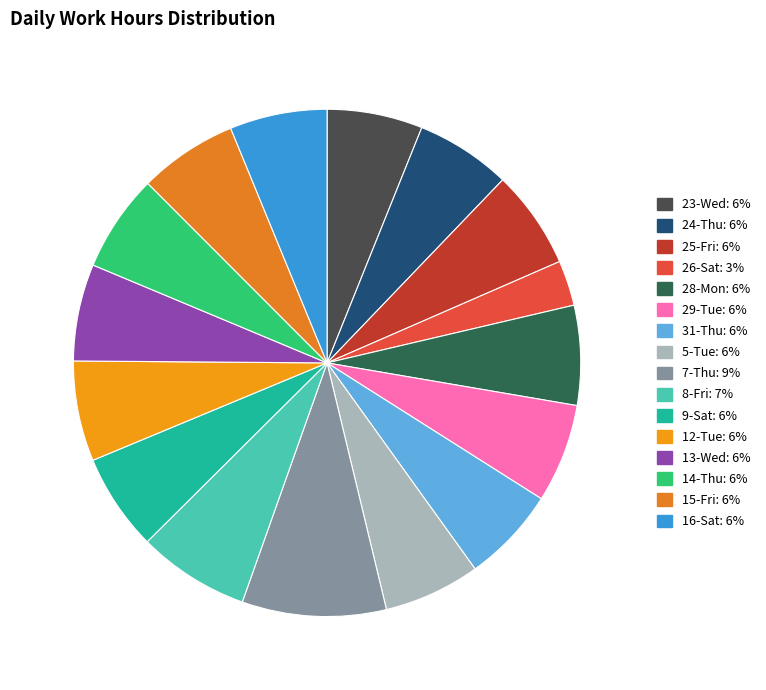

Rank the categories by value from lowest to highest.

26-Sat, 24-Thu, 23-Wed, 31-Thu, 5-Tue, 9-Sat, 13-Wed, 14-Thu, 16-Sat, 25-Fri, 15-Fri, 29-Tue, 28-Mon, 12-Tue, 8-Fri, 7-Thu